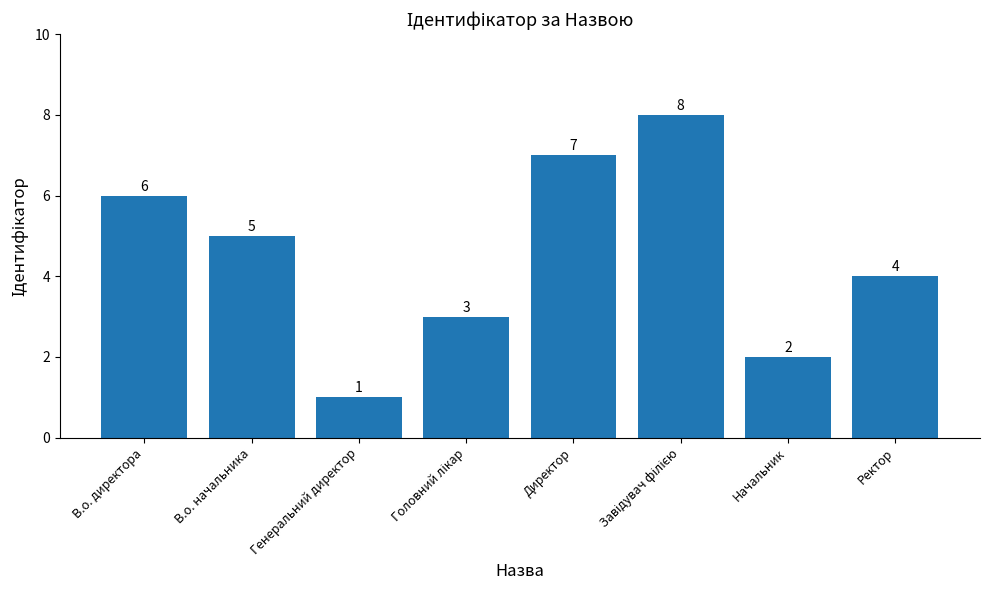

What is the label of the 1st bar from the right?

Ректор